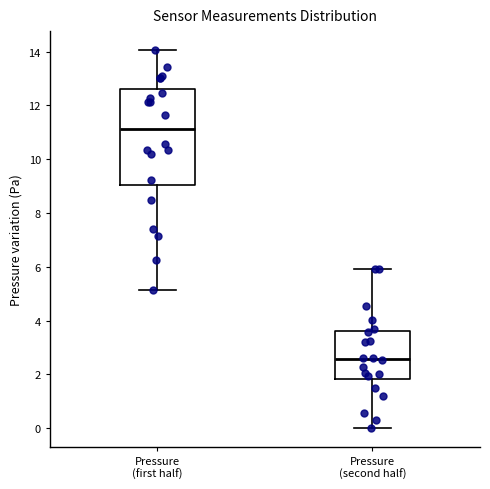

Where is the lower edge of the box for Pressure (first half) on the y-axis? The values are not printed on the chart, so give them approximately, as read against the axis.

9.0